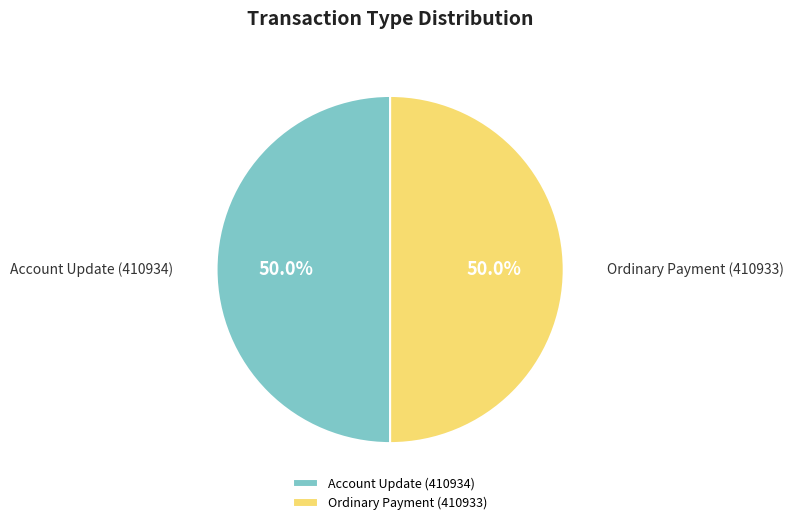

Combined, do Account Update (410934) and Ordinary Payment (410933) account for over 50%?

Yes